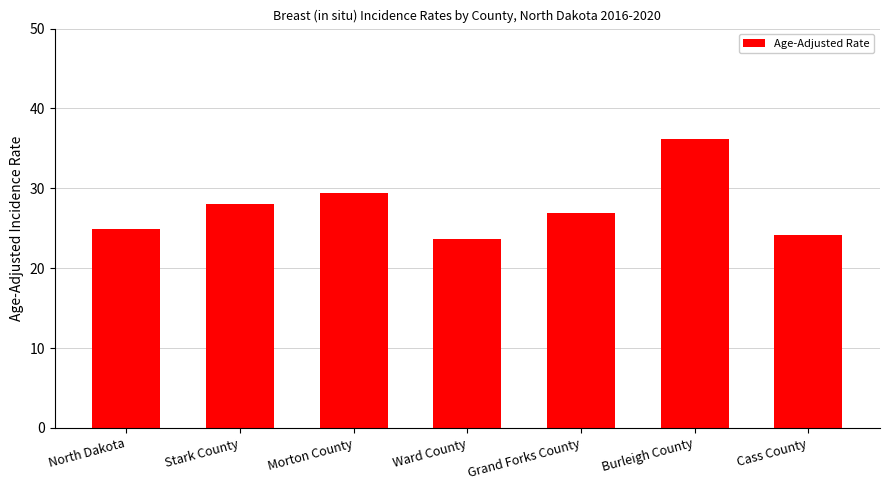

What is the difference between the values at Stark County and Cass County?

3.8